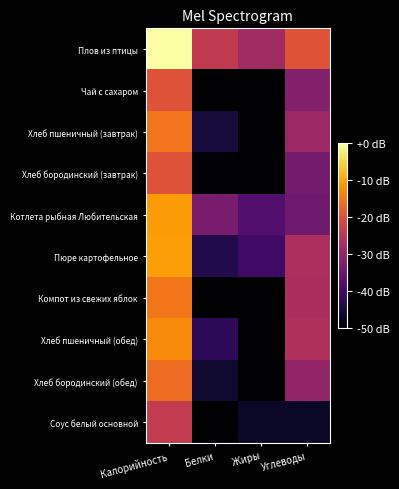

Reading left to right, extract all data points from this chart.

Плов из птицы: Калорийность=0.0	Белки=-24.4	Жиры=-28.4	Углеводы=-19.7
Чай с сахаром: Калорийность=-19.8	Белки=-70.4	Жиры=-82.4	Углеводы=-32.0
Хлеб пшеничный (завтрак): Калорийность=-15.4	Белки=-44.8	Жиры=-63.3	Углеводы=-29.0
Хлеб бородинский (завтрак): Калорийность=-19.8	Белки=-49.3	Жиры=-63.7	Углеводы=-33.7
Котлета рыбная Любительская: Калорийность=-11.1	Белки=-33.0	Жиры=-37.9	Углеводы=-34.5
Пюре картофельное: Калорийность=-10.6	Белки=-43.5	Жиры=-40.1	Углеводы=-27.0
Компот из свежих яблок: Калорийность=-15.1	Белки=-69.0	Жиры=-72.9	Углеводы=-27.3
Хлеб пшеничный (обед): Калорийность=-12.9	Белки=-42.3	Жиры=-60.8	Углеводы=-26.5
Хлеб бородинский (обед): Калорийность=-16.3	Белки=-45.8	Жиры=-60.1	Углеводы=-30.2
Соус белый основной: Калорийность=-24.0	Белки=-62.7	Жиры=-46.7	Углеводы=-46.6